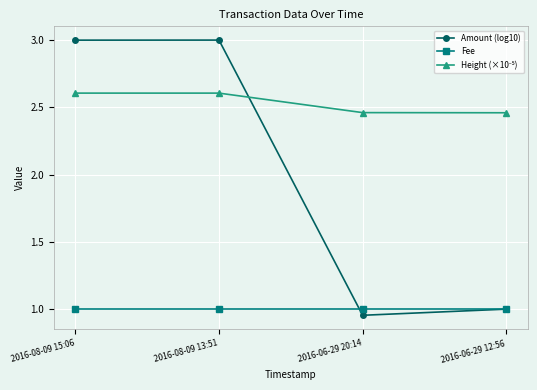

At which category does Amount (log10) reach its first local valley?

2016-06-29 20:14